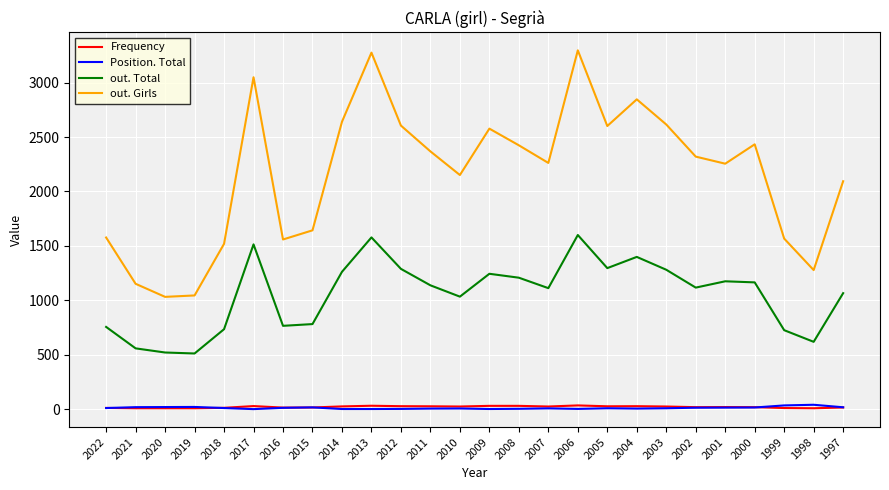

In out. Girls, how many points are lower than both neighbors (excluding endpoints)?

7